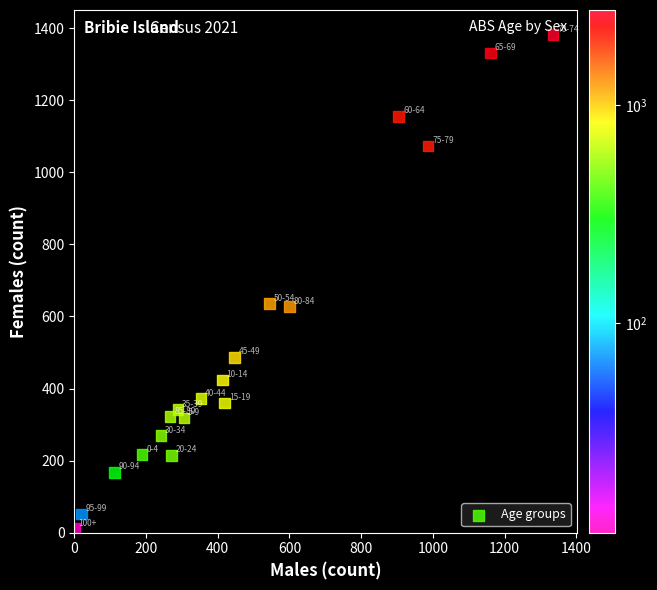

What is the range of X values (max minus min)?

1335